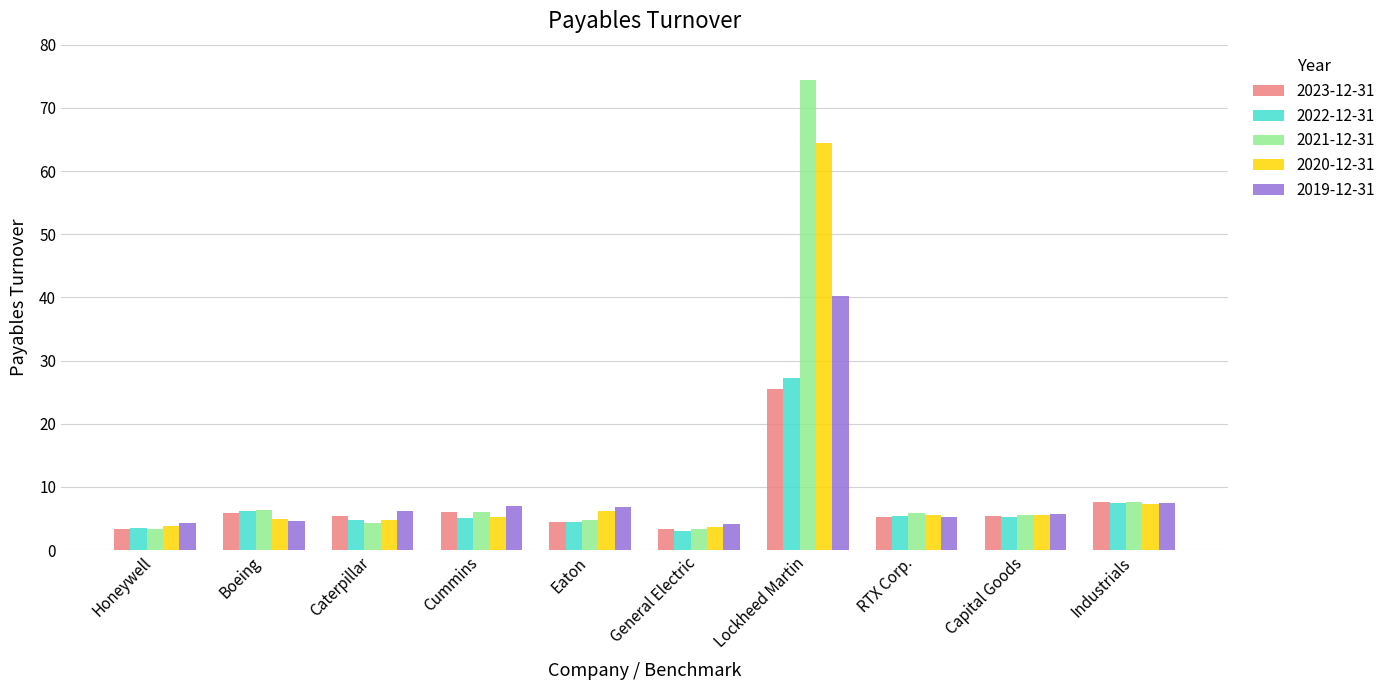

Does the chart contain stacked bars?

No